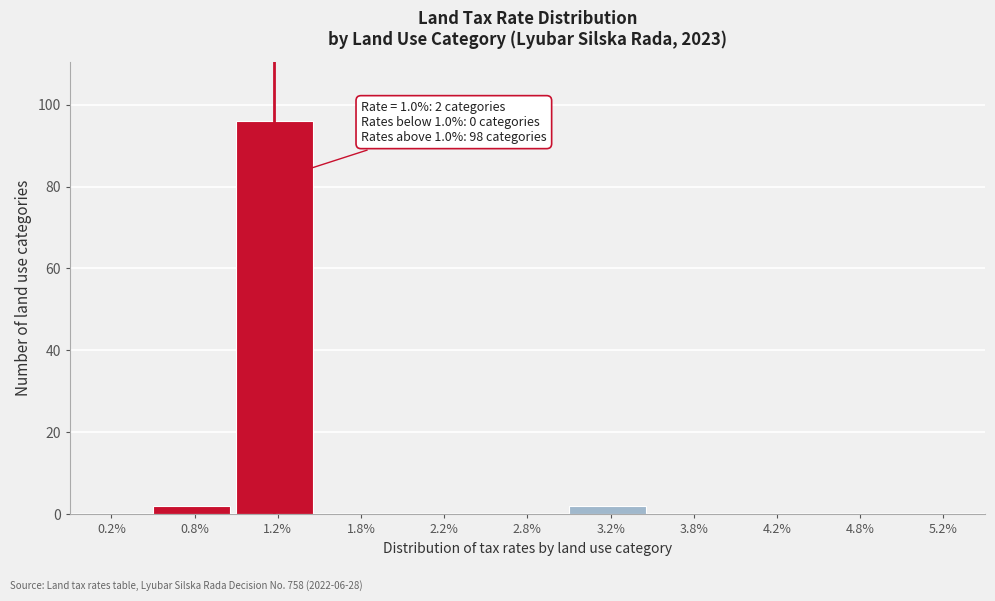

Over which range of the x-axis is the bar tallest?

1.0 to 1.5